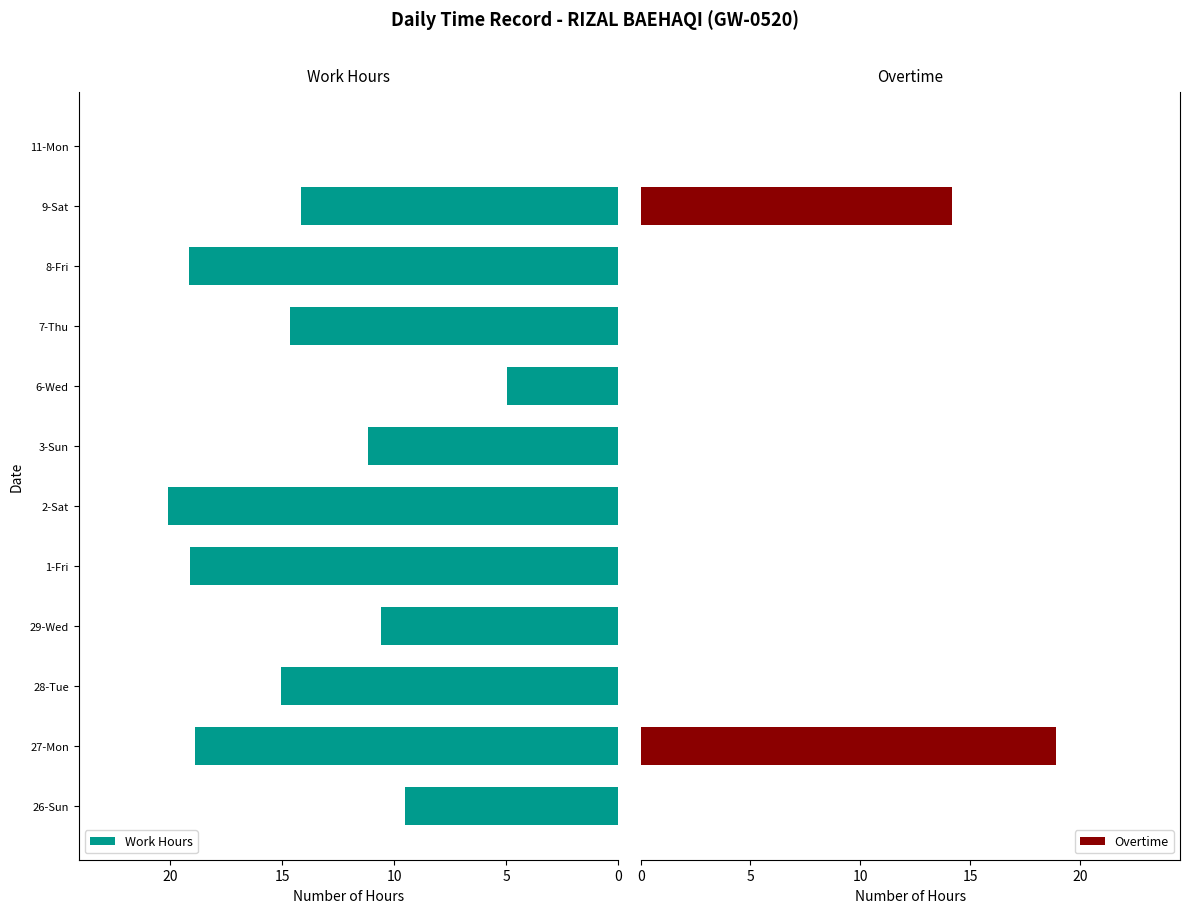

What is the greatest value displayed?

20.1